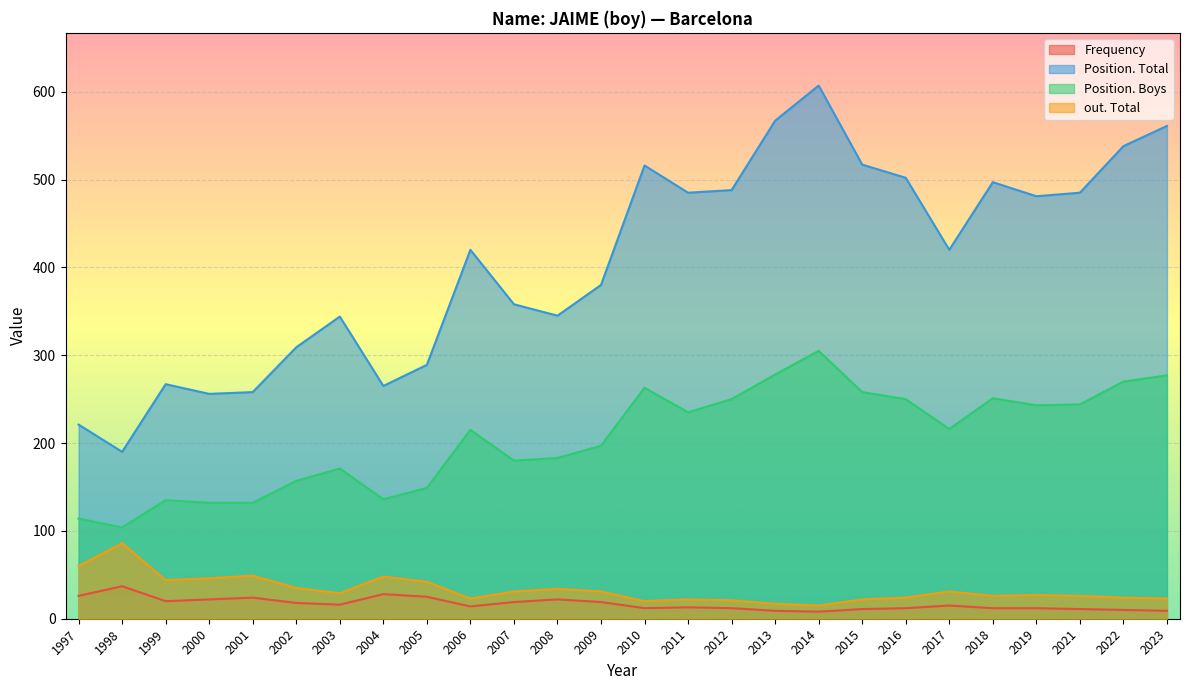

How many values in the out. Total series exceed 29?

12